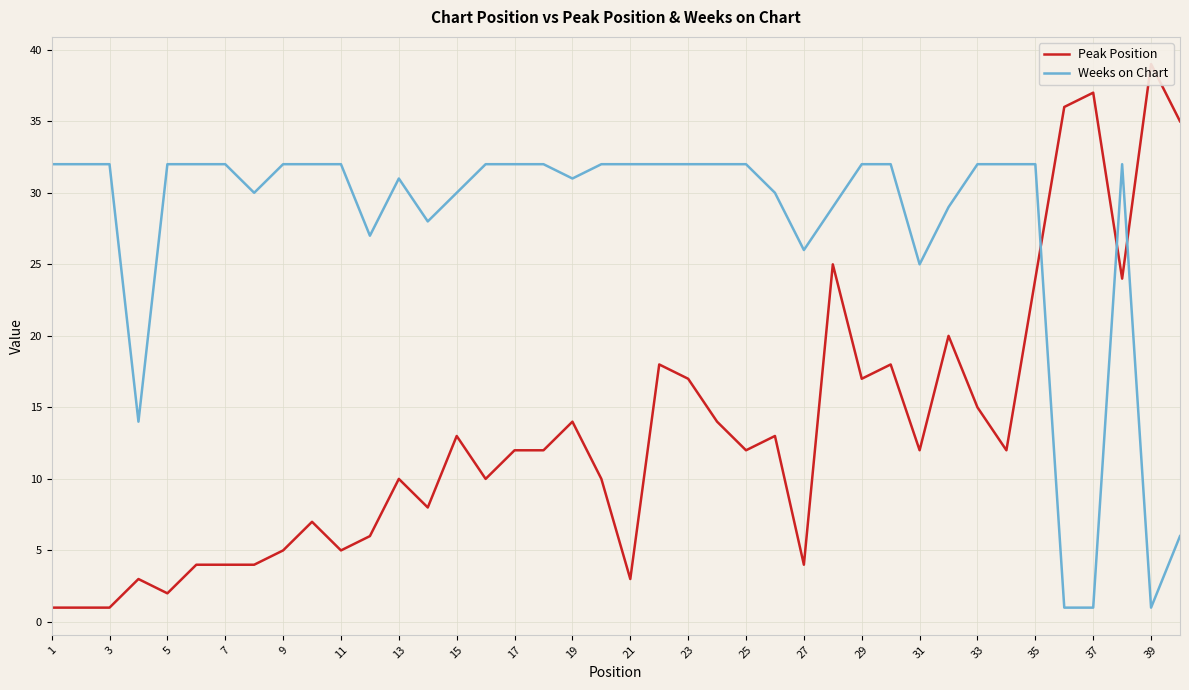

What is the total value across all series at 1?

33